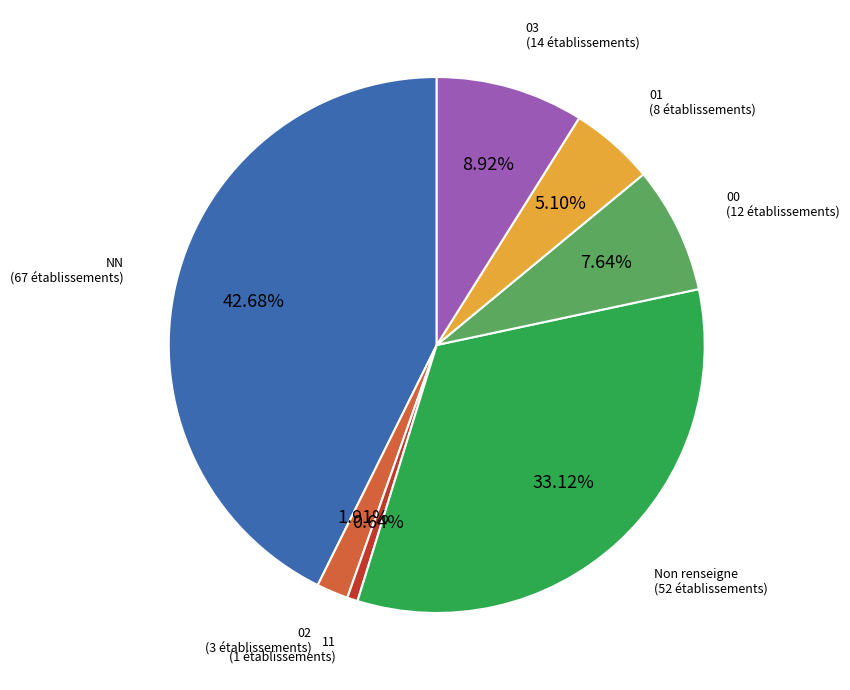

Is there any slice that represents more than half of the pie?

No